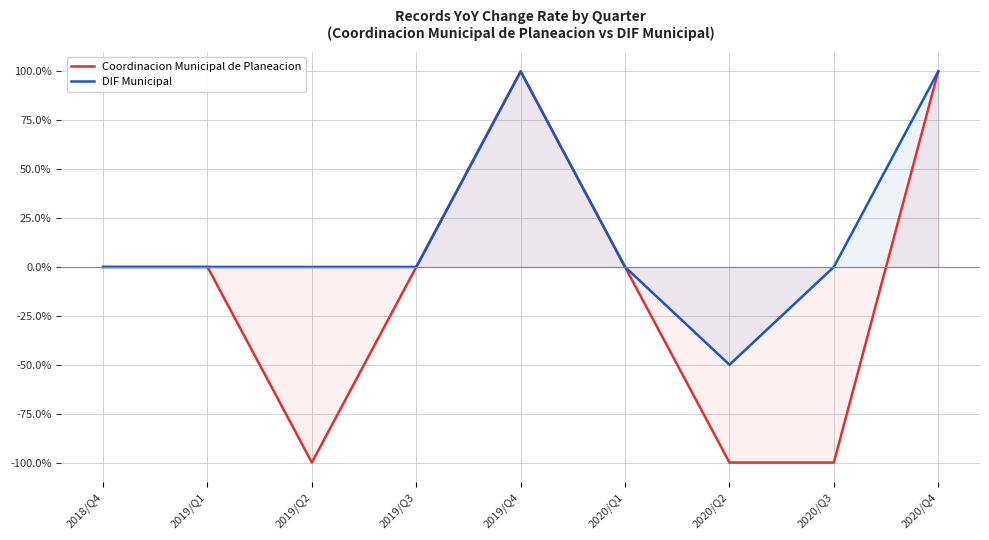

Reading left to right, what are all the values shown in this chart?

Coordinacion Municipal de Planeacion: 0	0	-100	0	100	0	-100	-100	100
DIF Municipal: 0	0	0	0	100	0	-50	0	100